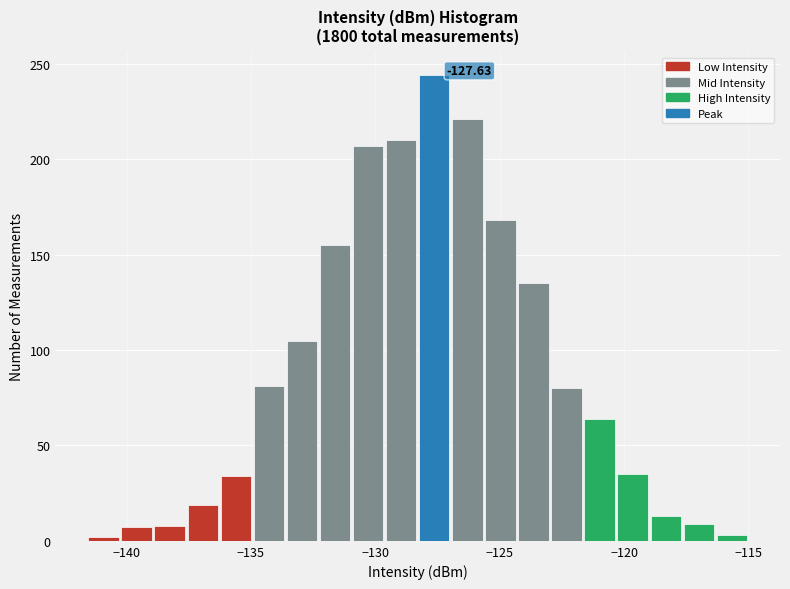

Around what value on the x-axis is the tallest bar? Give the approximate position of its centre, as read against the axis.

-127.5